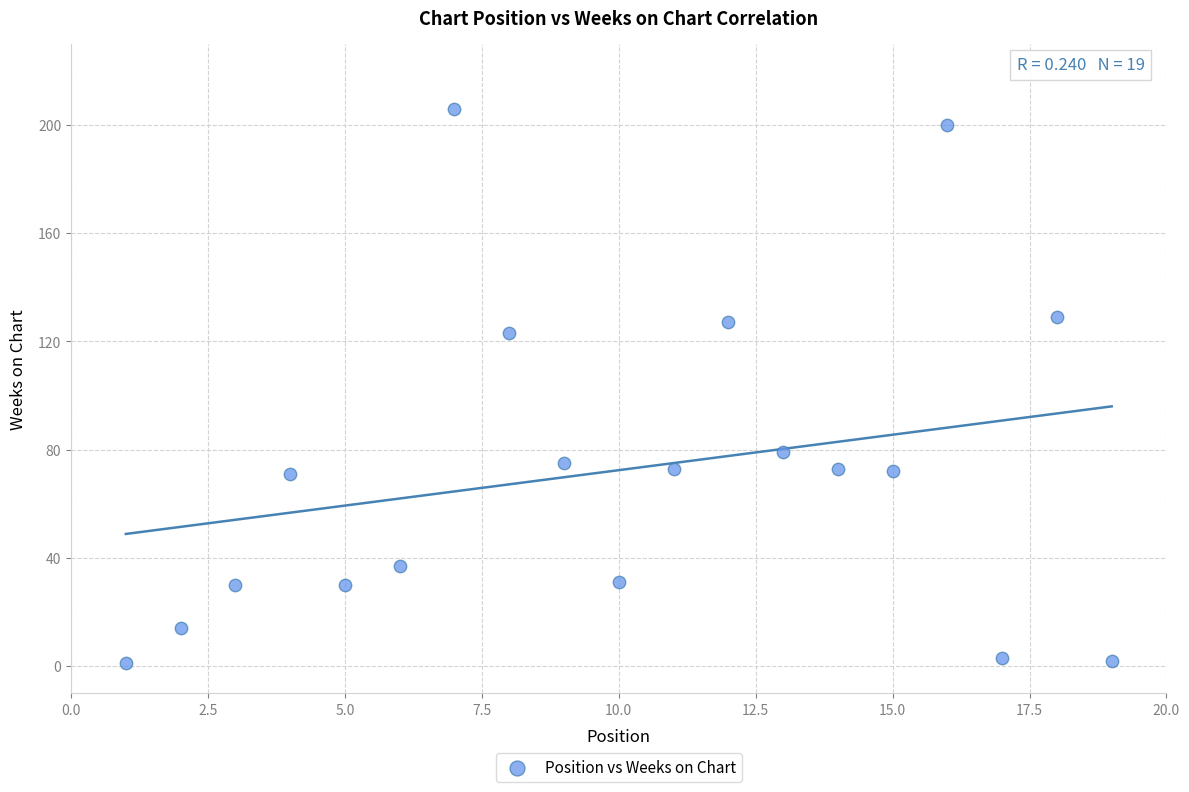

What is the range of X values (max minus min)?

18